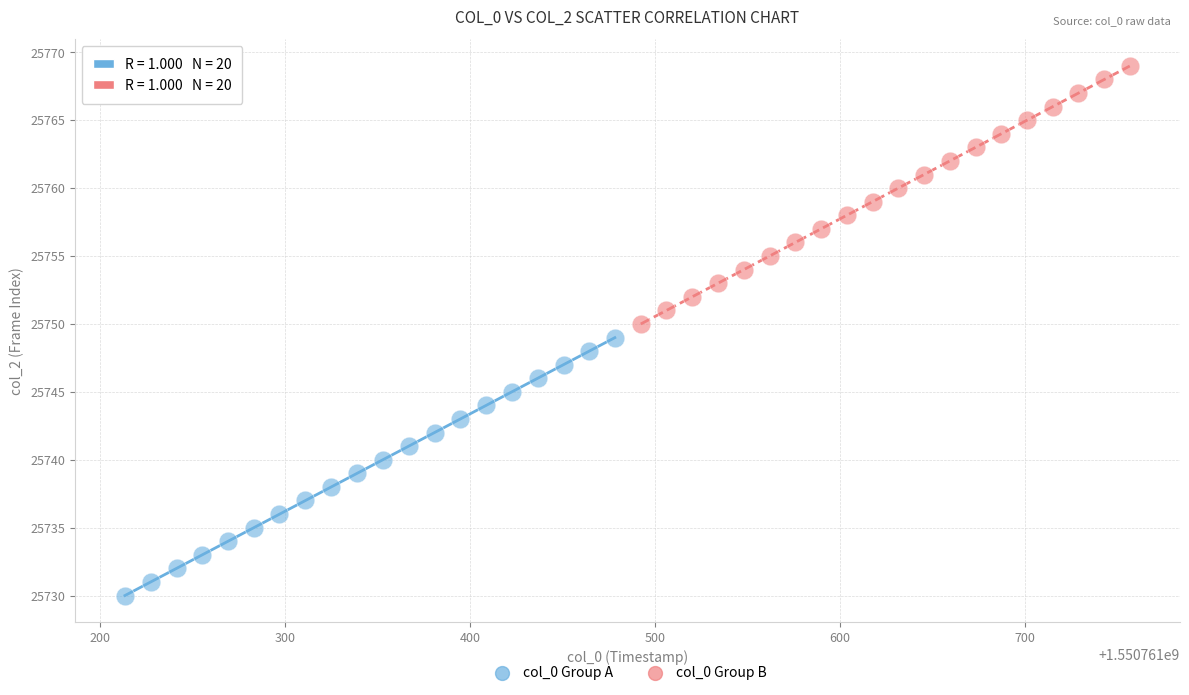

Which series contains the highest Y value?

col_0 Group B